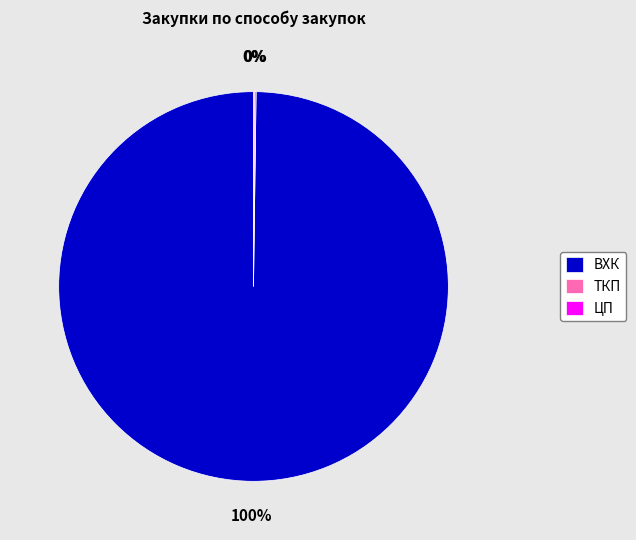

Which category has the biggest portion of the pie?

ВХК